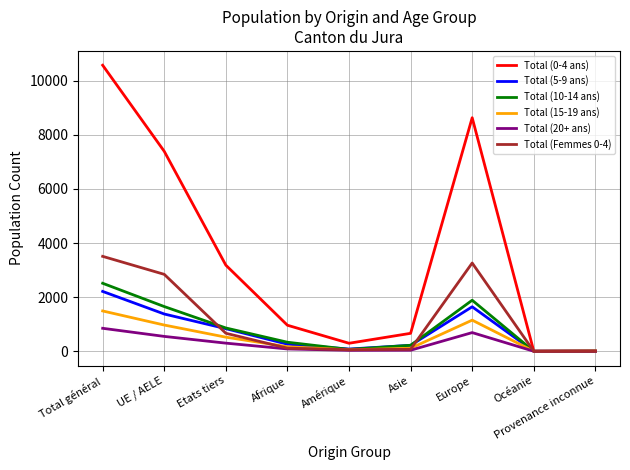

At which category is the sum across all series the highest?

Total général